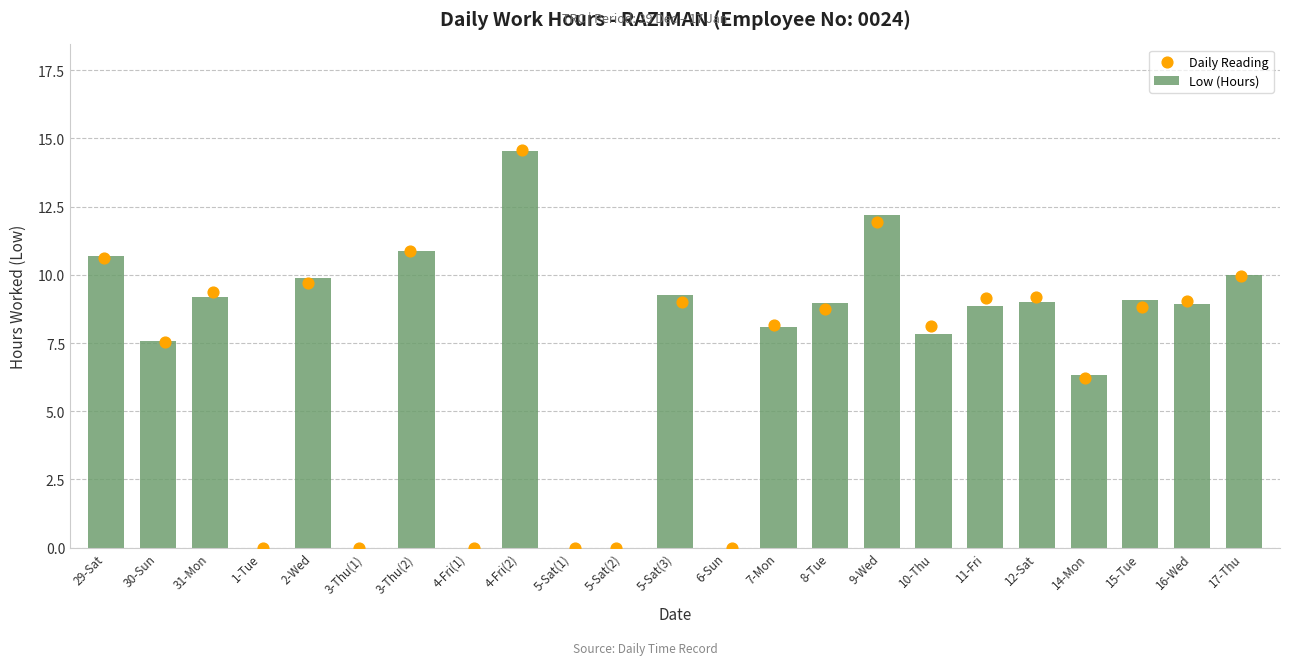

Which series has the largest Y range (max minus min)?

Daily Reading